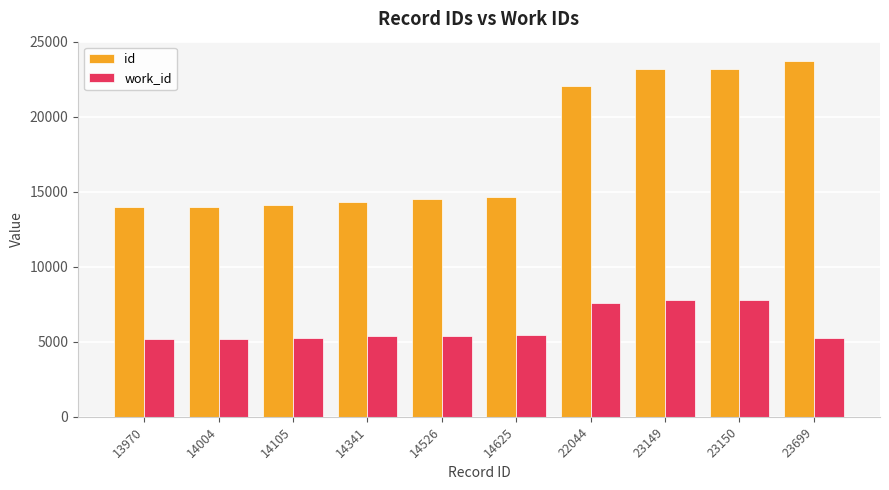

Which series has the widest spread of values?

id